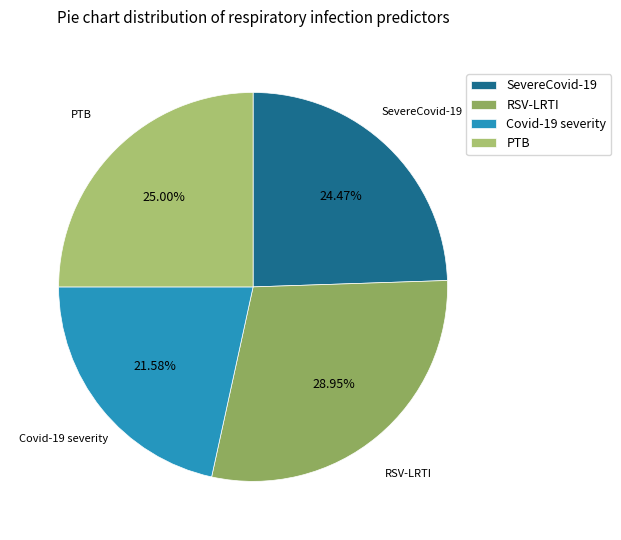

What percentage is the Covid-19 severity slice, to the nearest percent?

22%